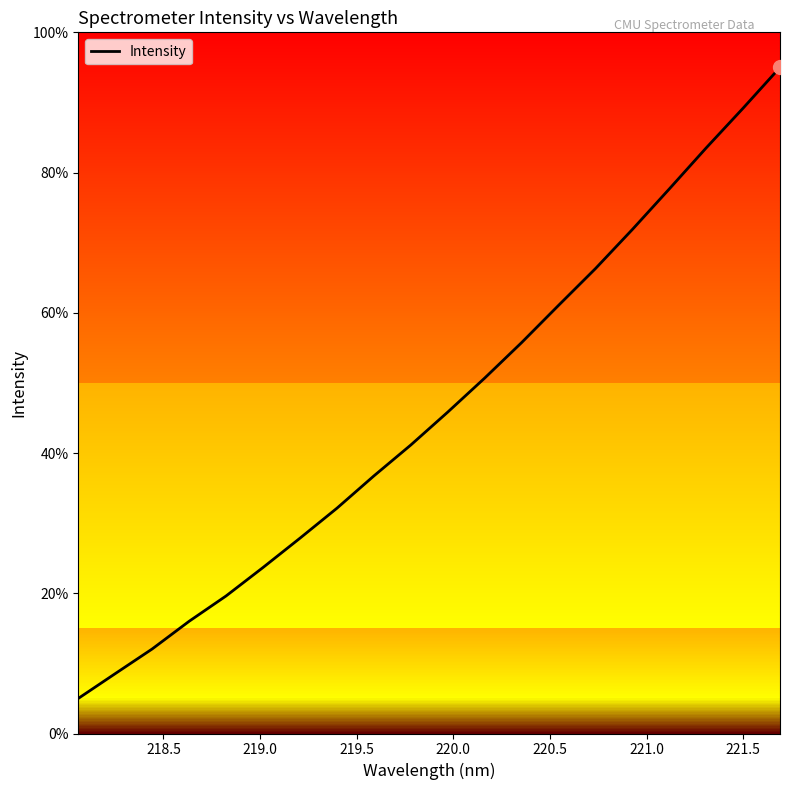

What is the maximum value shown in the chart?

95.0